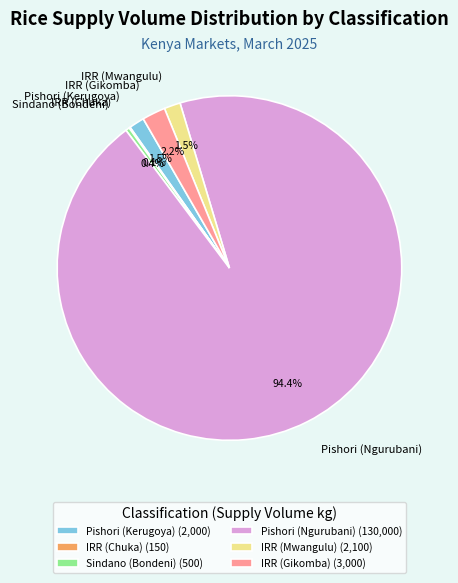

Does any single category account for the majority?

Yes